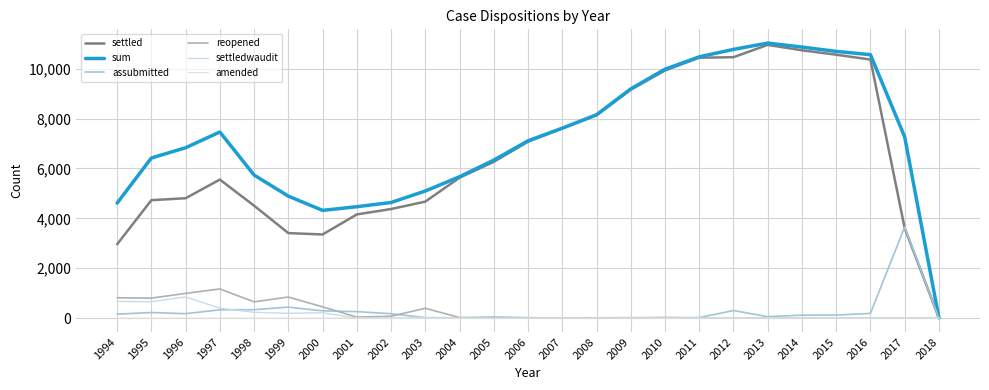

Where is settledwaudit nearest to the value 425?

1997